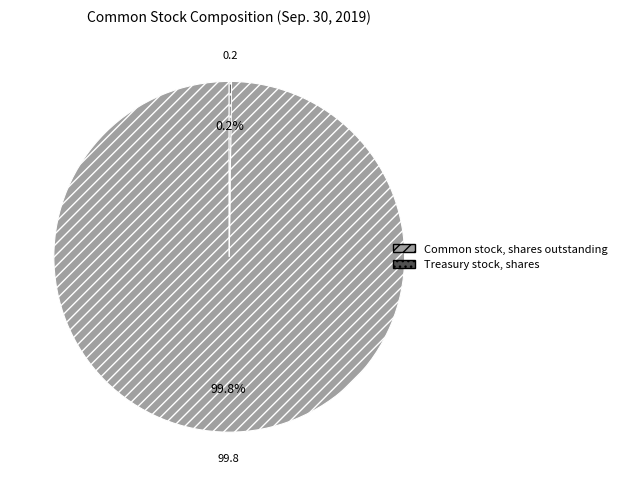

Is there any slice that represents more than half of the pie?

Yes